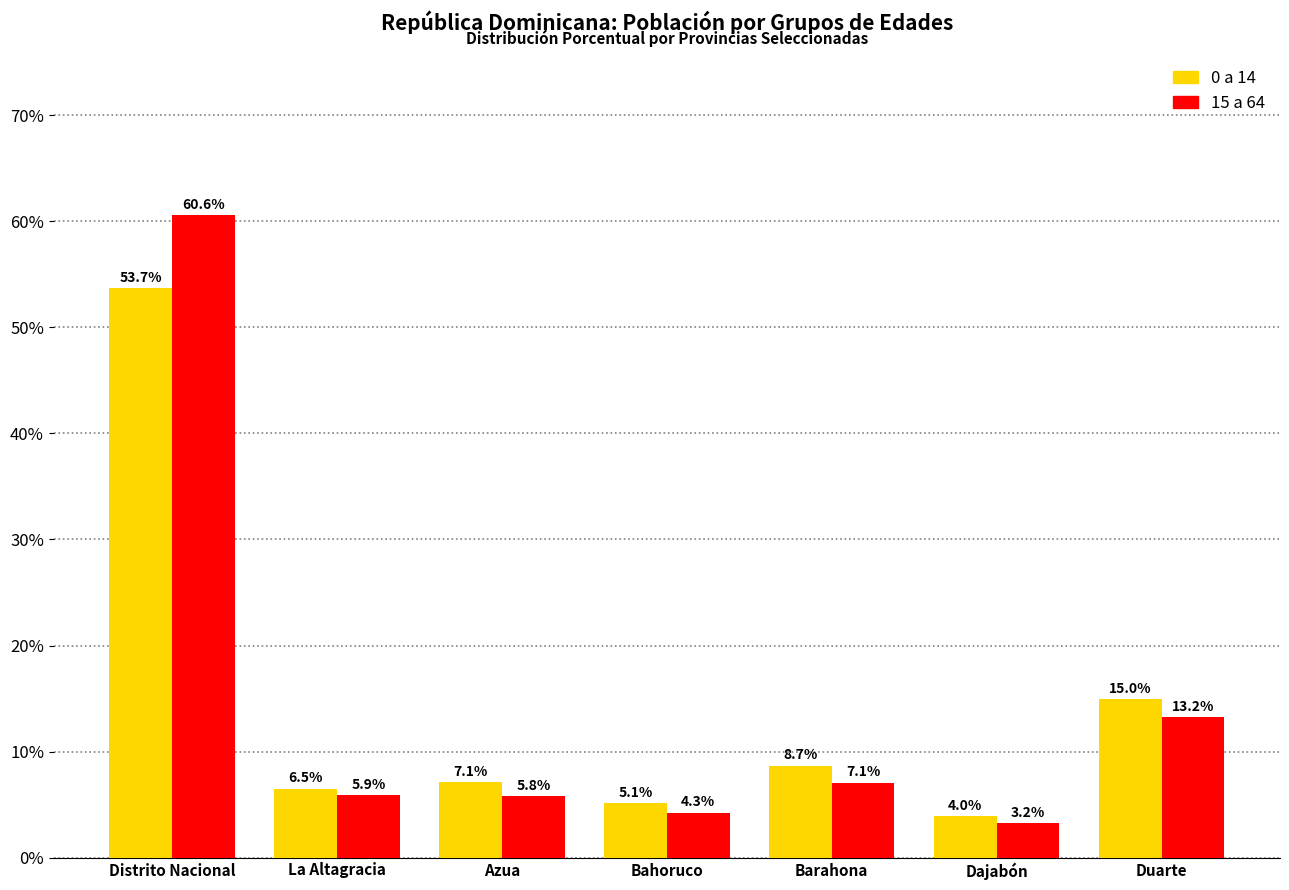

Reading left to right, transcribe all the data shown in this chart.

0 a 14: 53.7	6.5	7.1	5.1	8.7	4.0	15.0
15 a 64: 60.6	5.9	5.8	4.3	7.1	3.2	13.2